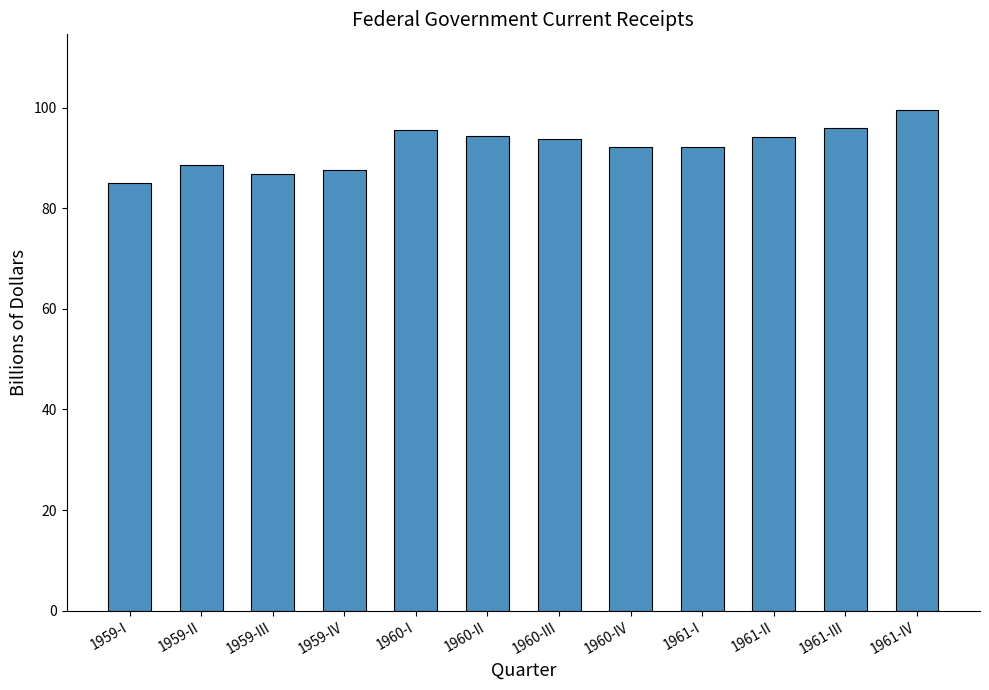

What is the difference between the values at 1959-III and 1959-II?

1.8